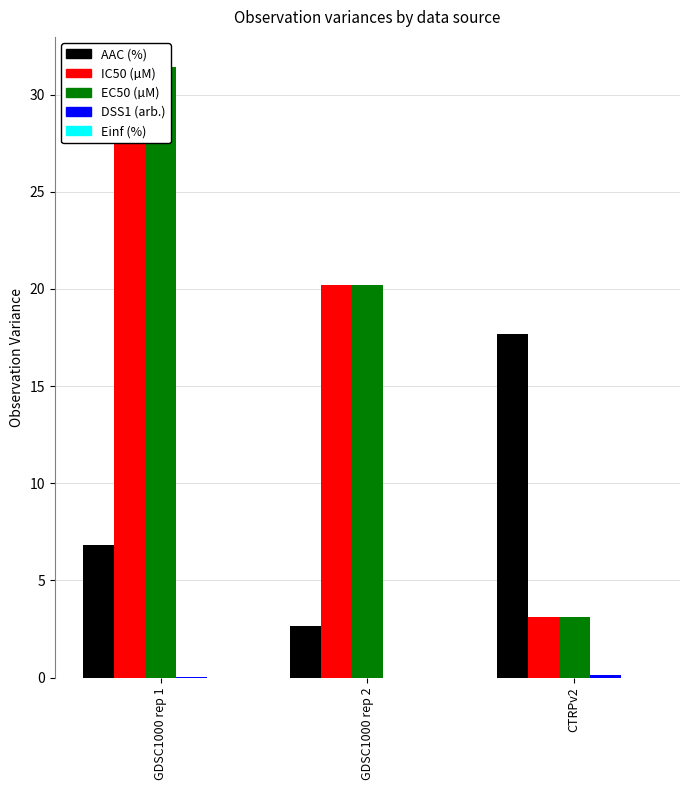

What is the total value across all series at CTRPv2?

24.0